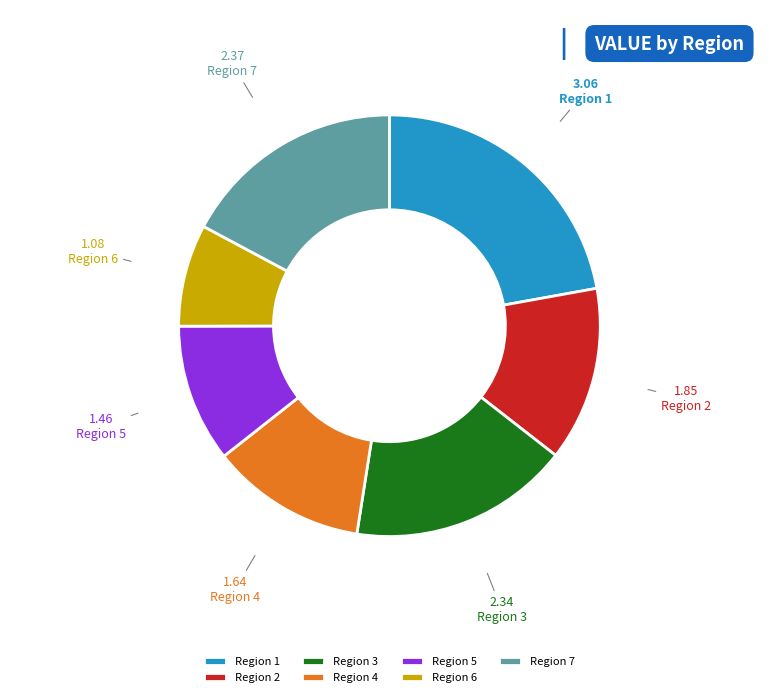

Is it true that Region 2 is 6% of the pie?

False